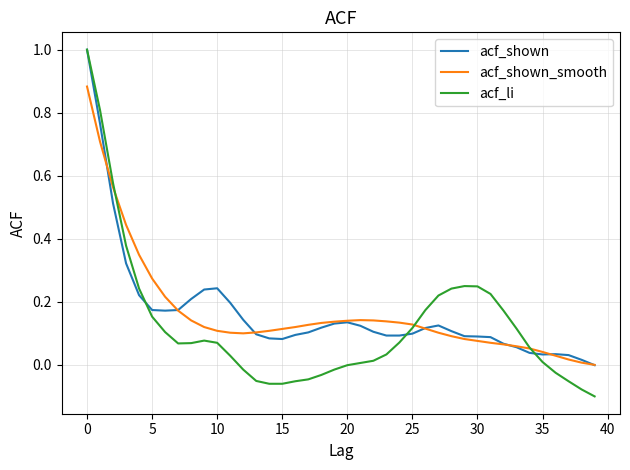

What is the greatest value displayed?

1.0